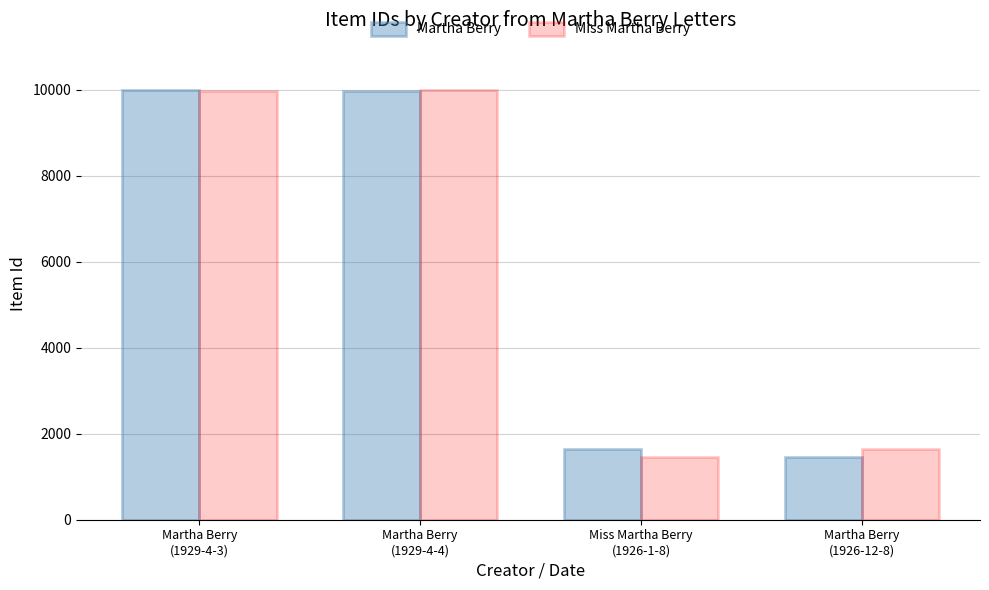

Does the chart contain any negative values?

No